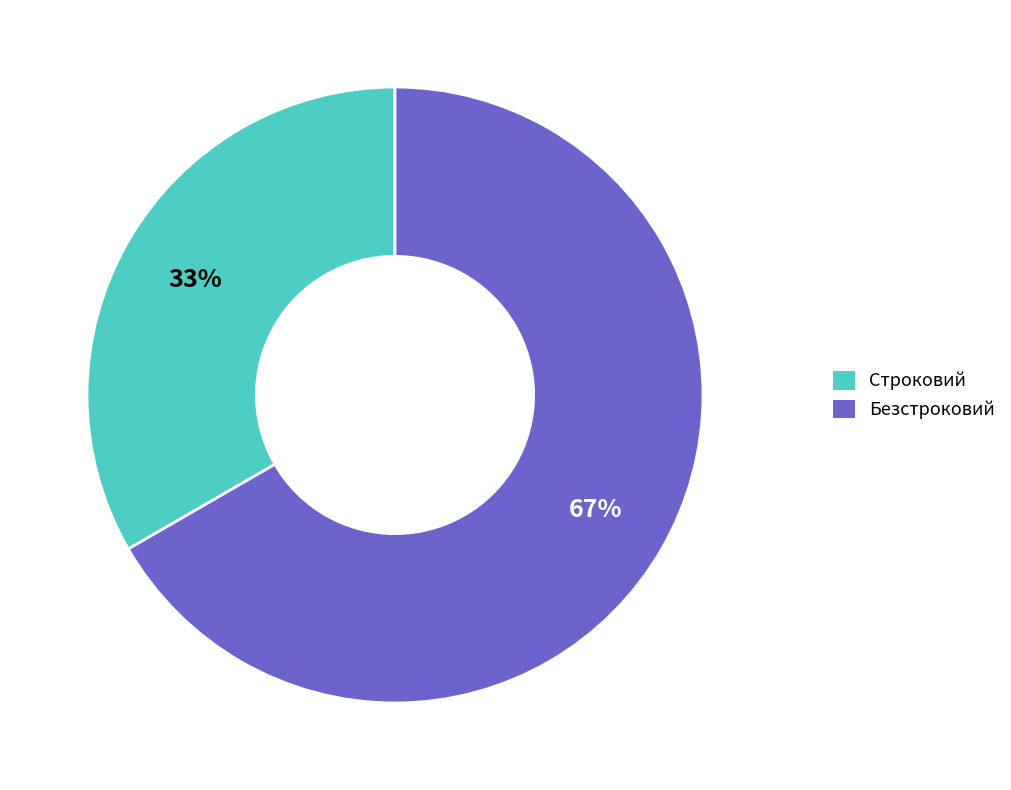

To the nearest percent, what is the average slice percentage?

50%